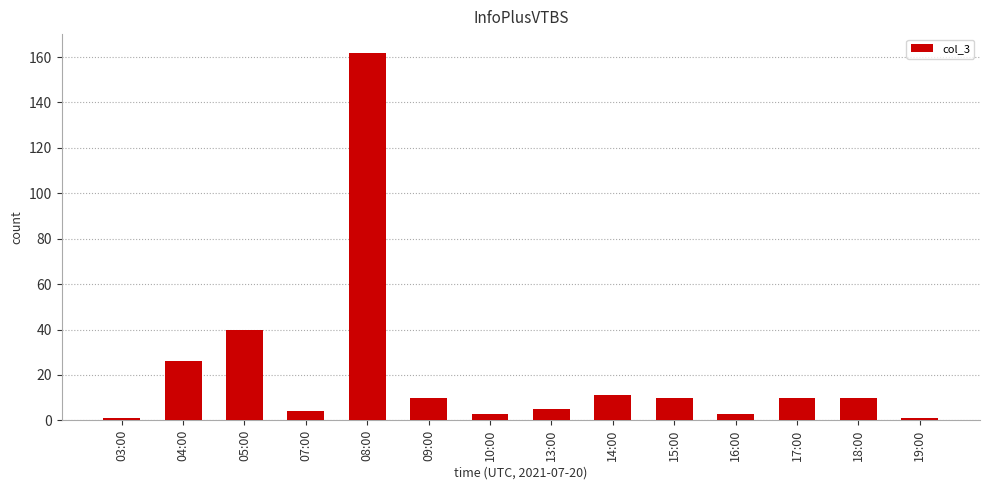

What is the average value?

21